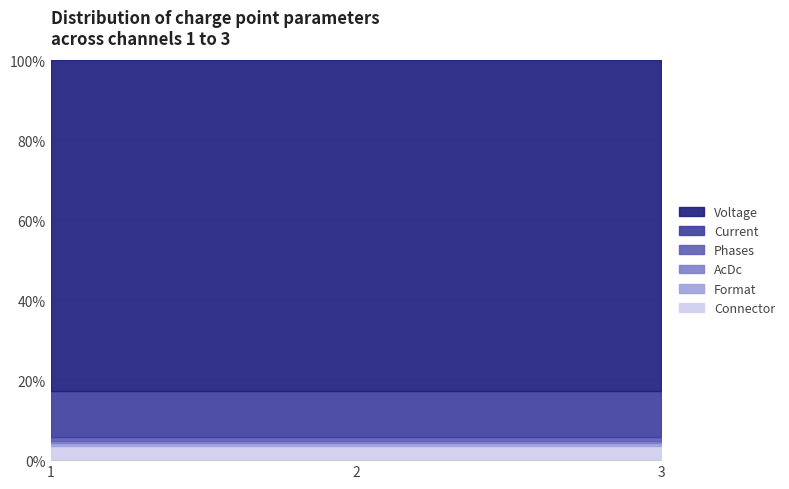

Reading right to left, extract all data points from this chart.

Connector: 3=10	2=10	1=10
Format: 3=2	2=2	1=2
AcDc: 3=1	2=1	1=1
Phases: 3=3	2=3	1=3
Current: 3=32	2=32	1=32
Voltage: 3=230	2=230	1=230